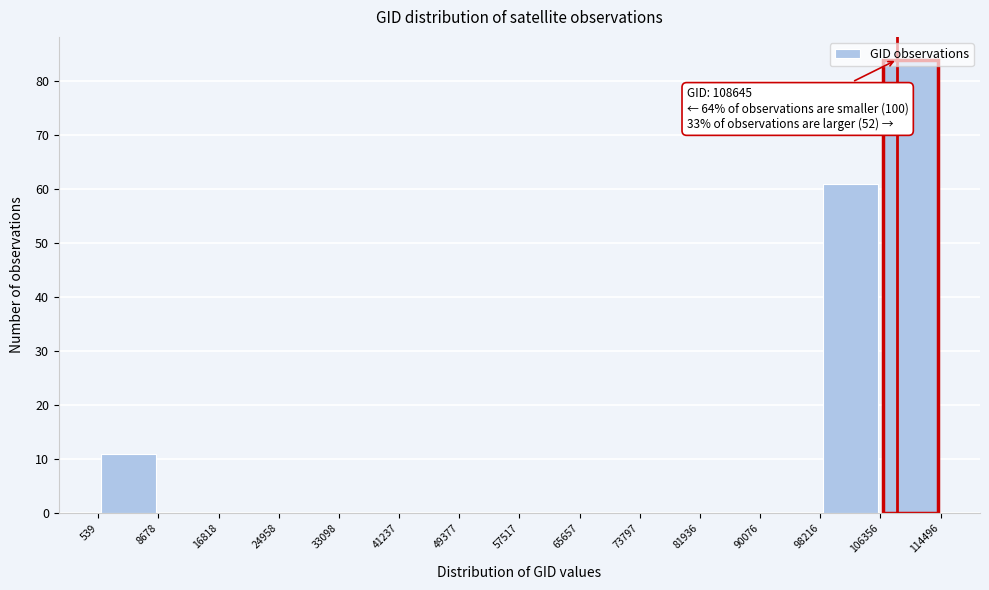

Over which range of the x-axis is the bar tallest?

106356 to 114496